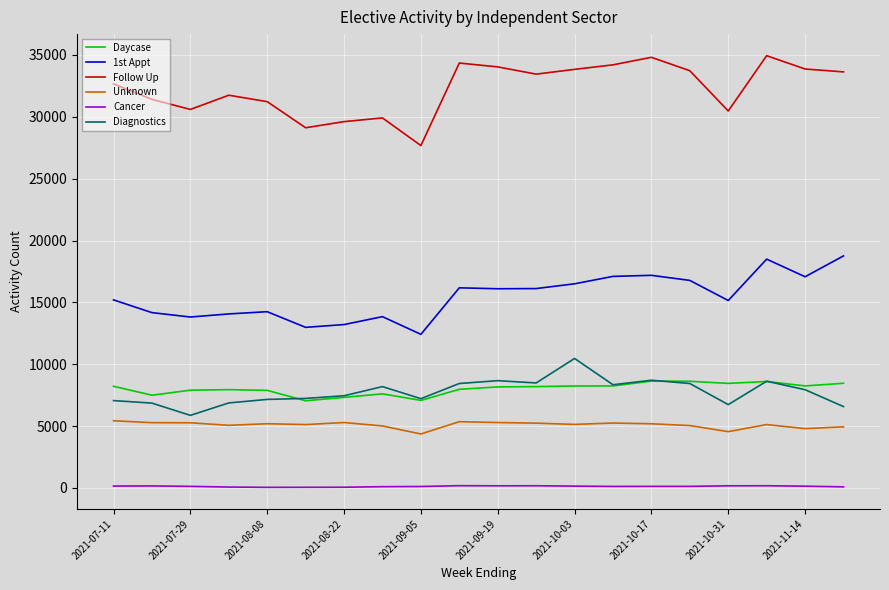

Rank the series by their maximum value, from lowest to highest.

Cancer, Unknown, Daycase, Diagnostics, 1st Appt, Follow Up